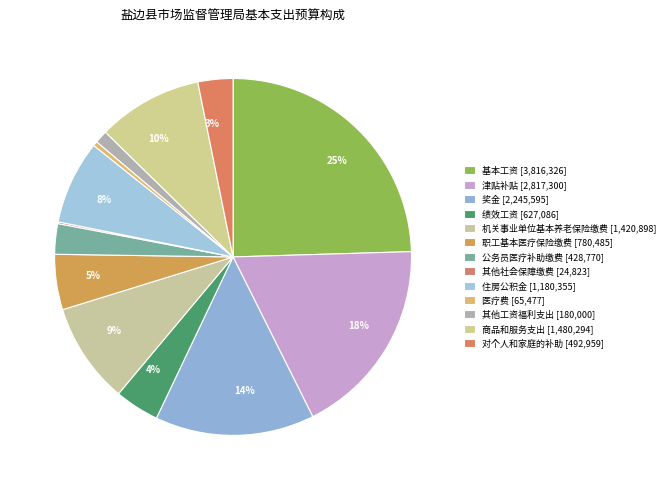

To the nearest percent, what is the difference between the largest and smallest slice percentages?

24%